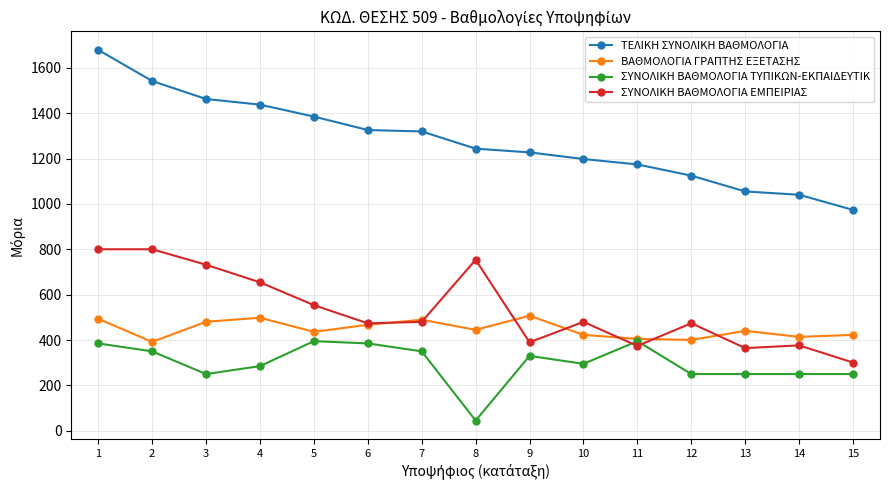

How many data points in ΣΥΝΟΛΙΚΗ ΒΑΘΜΟΛΟΓΙΑ ΕΜΠΕΙΡΙΑΣ are less than 480?

7